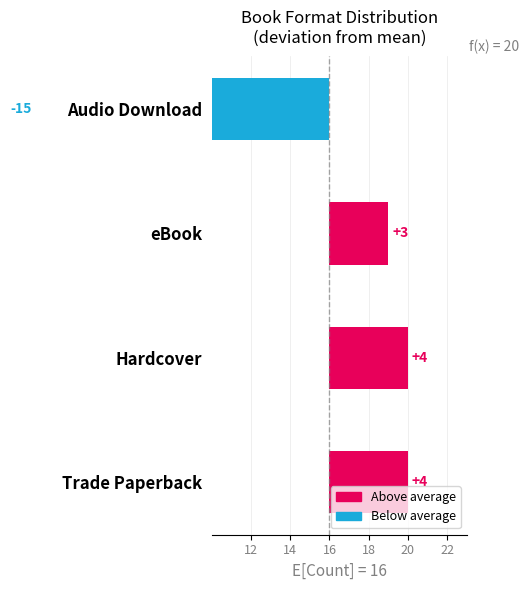

What is the change in value from Hardcover to Audio Download?

-19